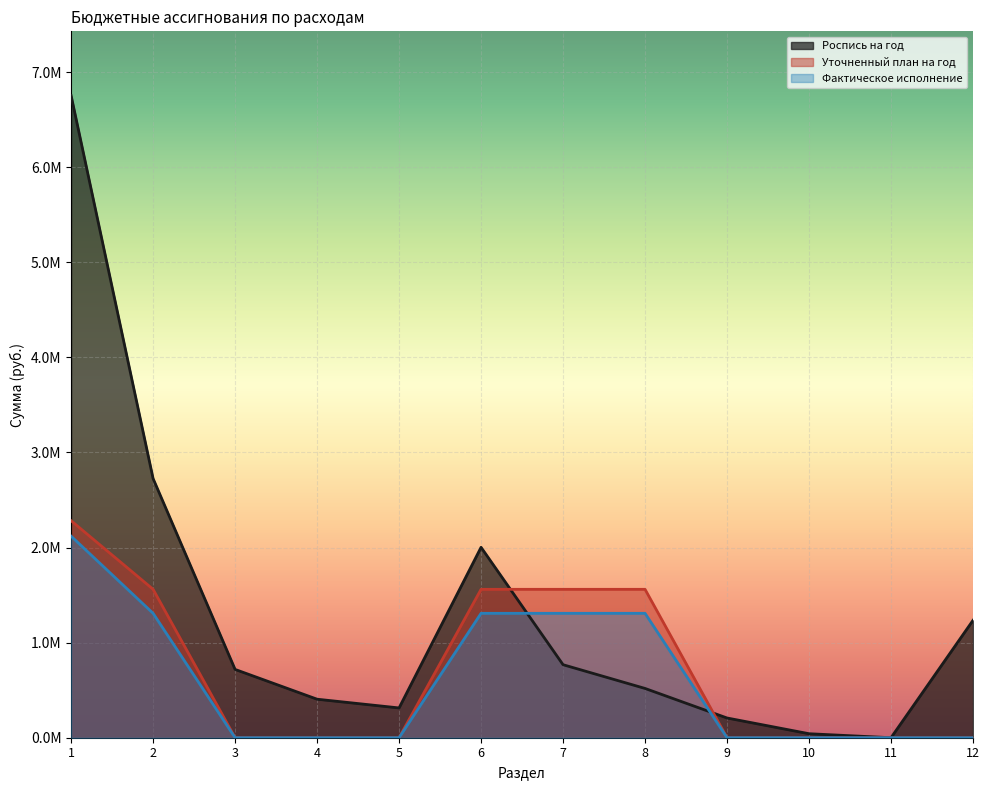

What is the difference between the maximum and second lowest values in the Уточненный план на год series?

2282170.0